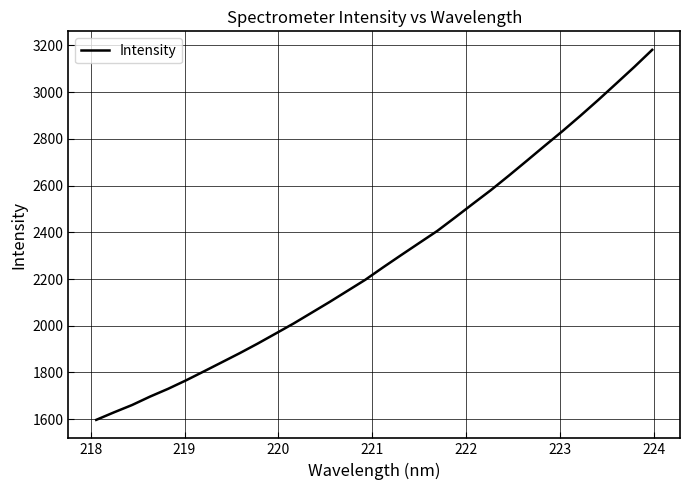

What is the maximum value shown in the chart?

3181.4